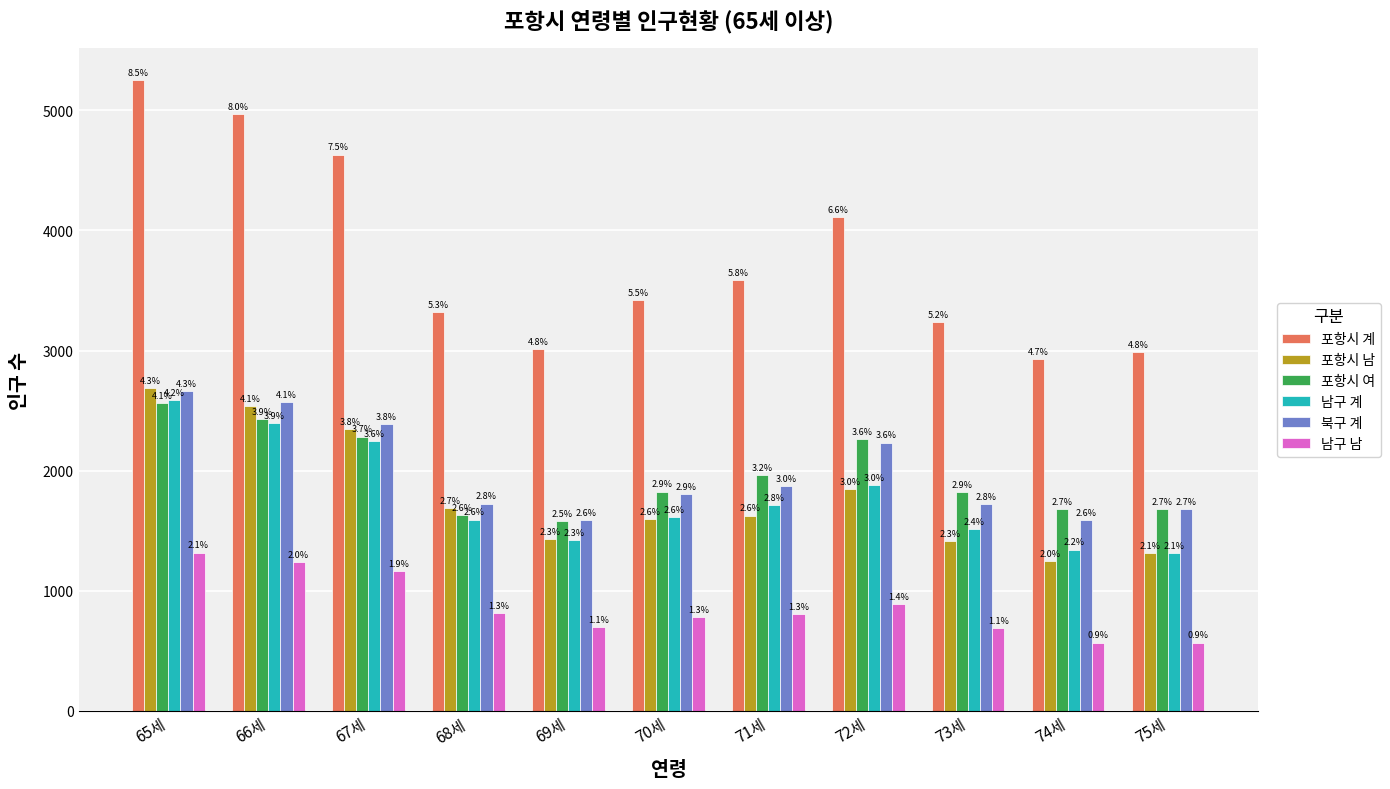

The value of 포항시 남 at 74세 is 349. True or false?

False